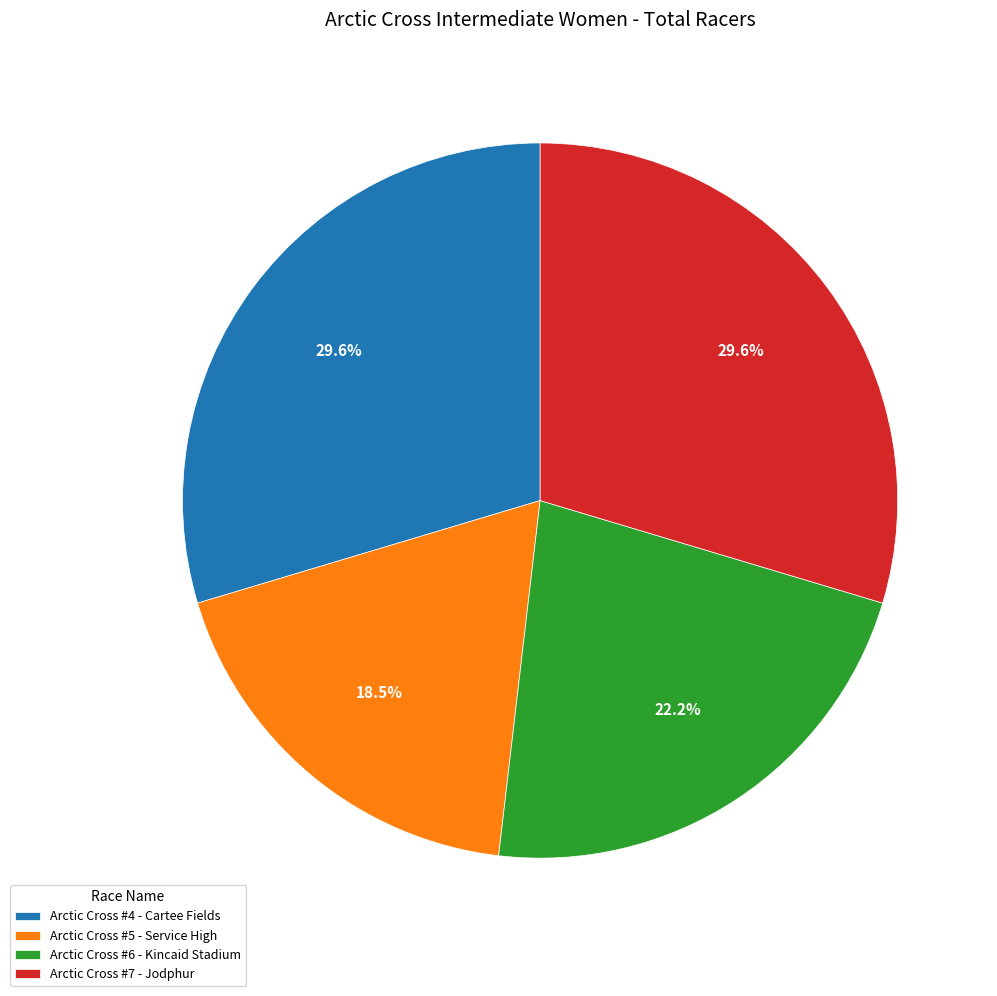

Which category has the smallest portion of the pie?

Arctic Cross #5 - Service High